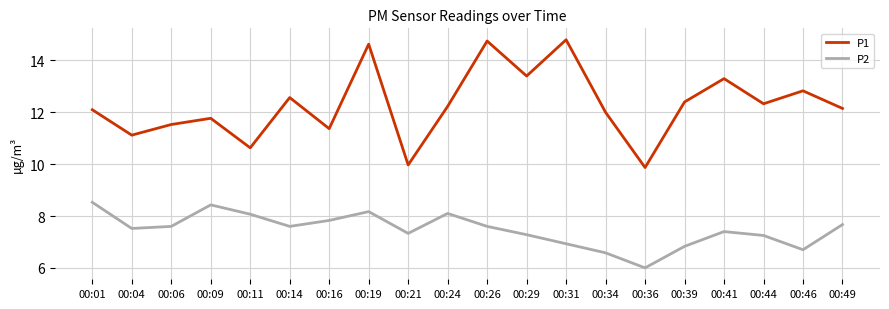

At which category does P1 reach its first local valley?

00:04